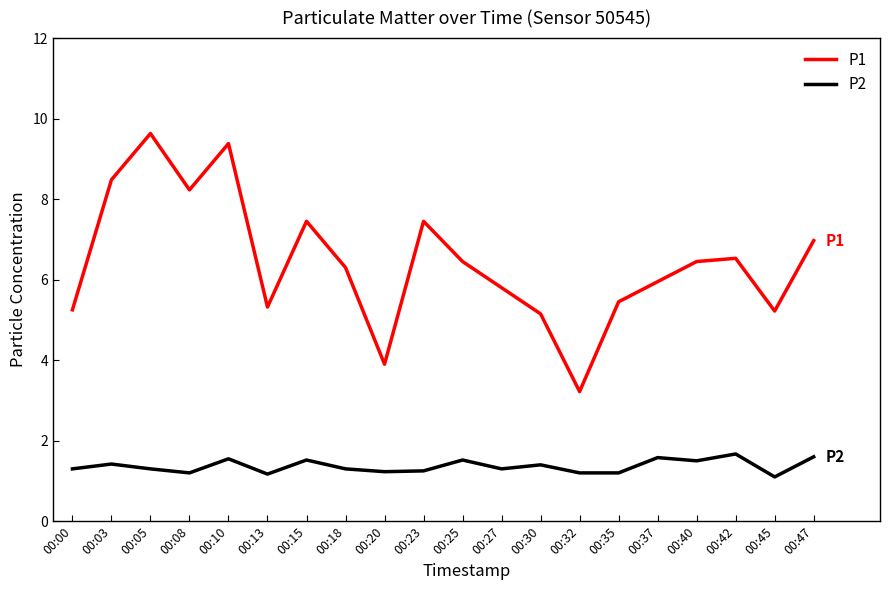

The P1 series shows 7.5 at 00:15. True or false?

True